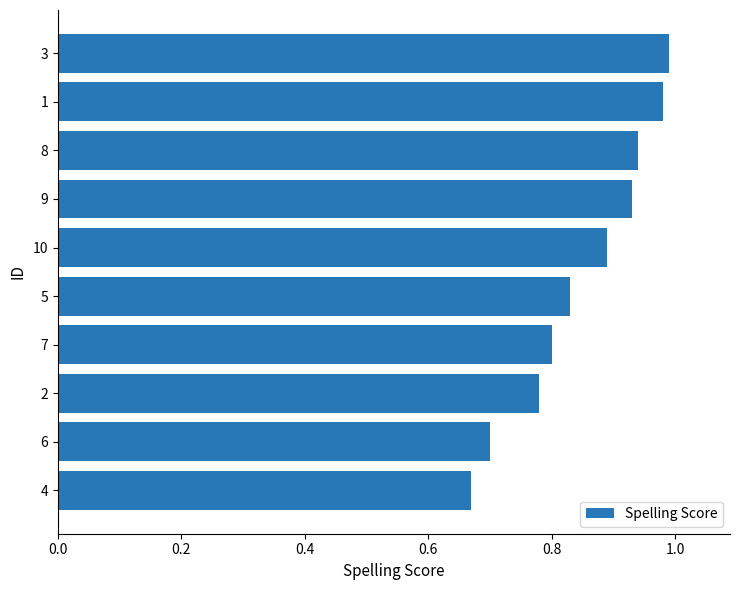

The value at 3 is 1.0. True or false?

True